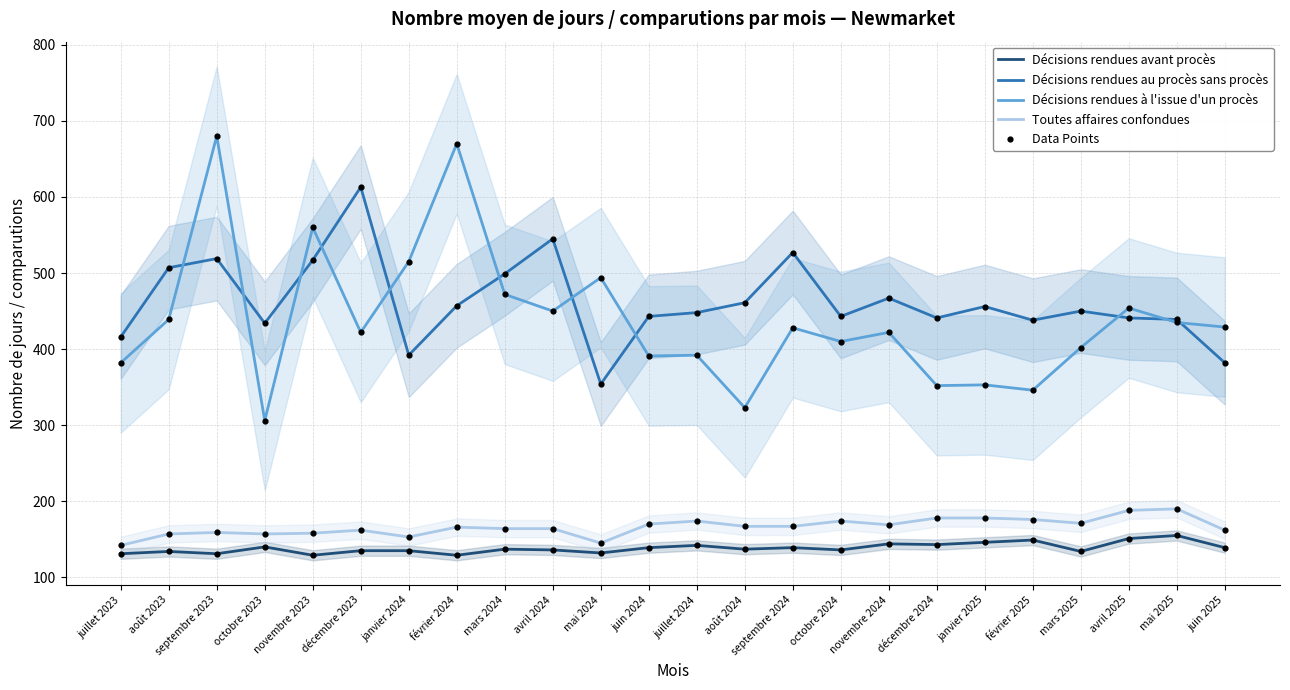

Is the value of Décisions rendues à l'issue d'un procès at juin 2024 greater than the value of Décisions rendues avant procès at juillet 2023?

Yes